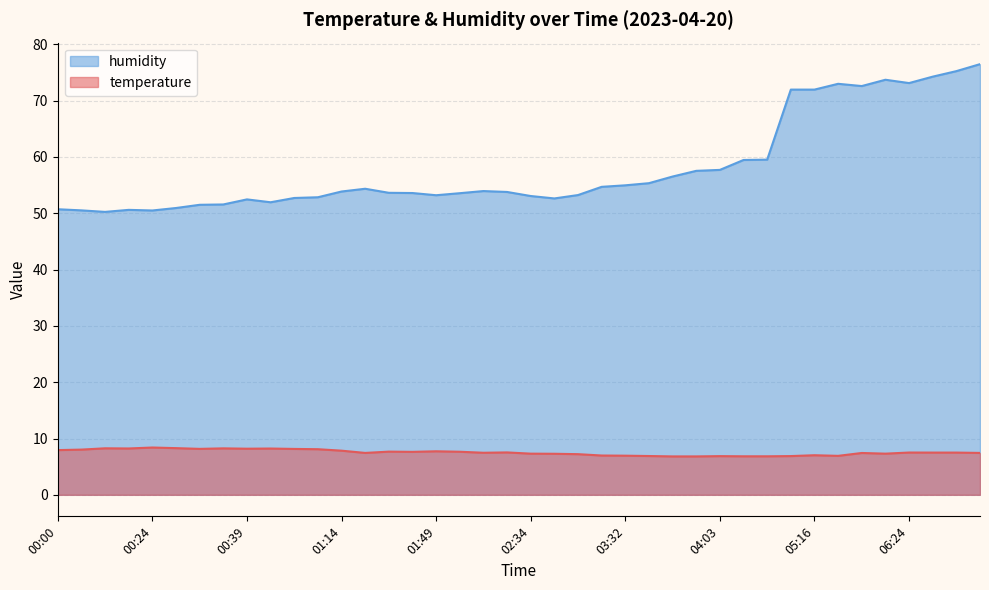

How many interior local peaks does the temperature series have?

11